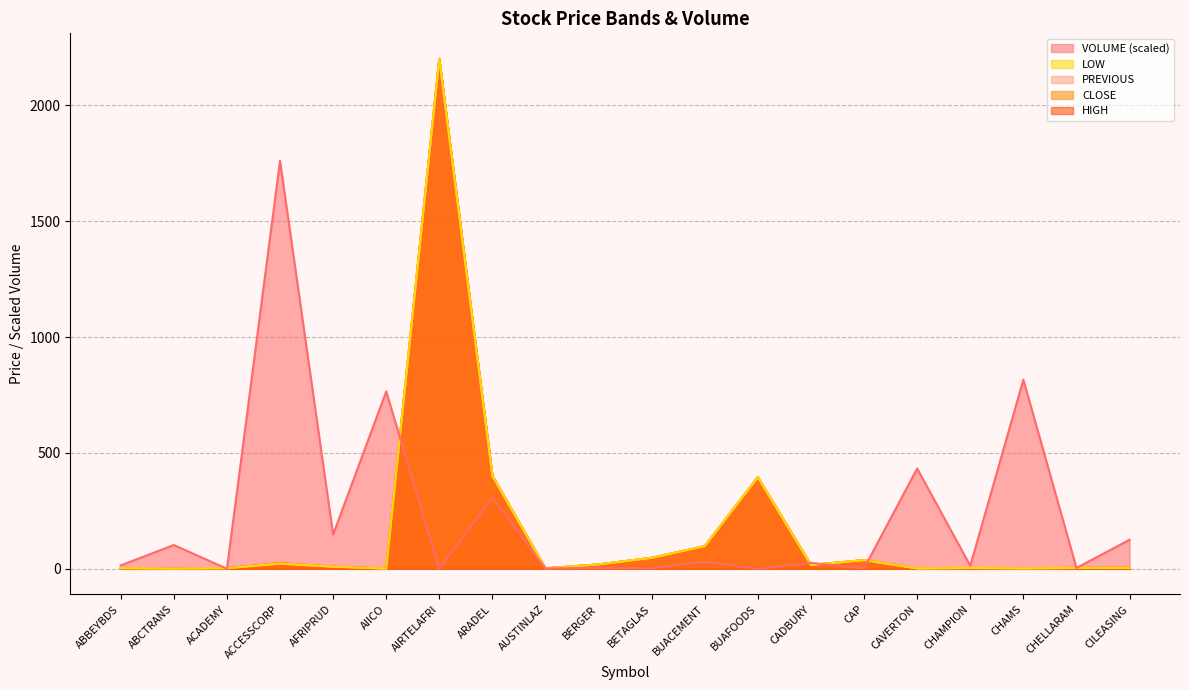

How many interior local valleys does the LOW series have?

6